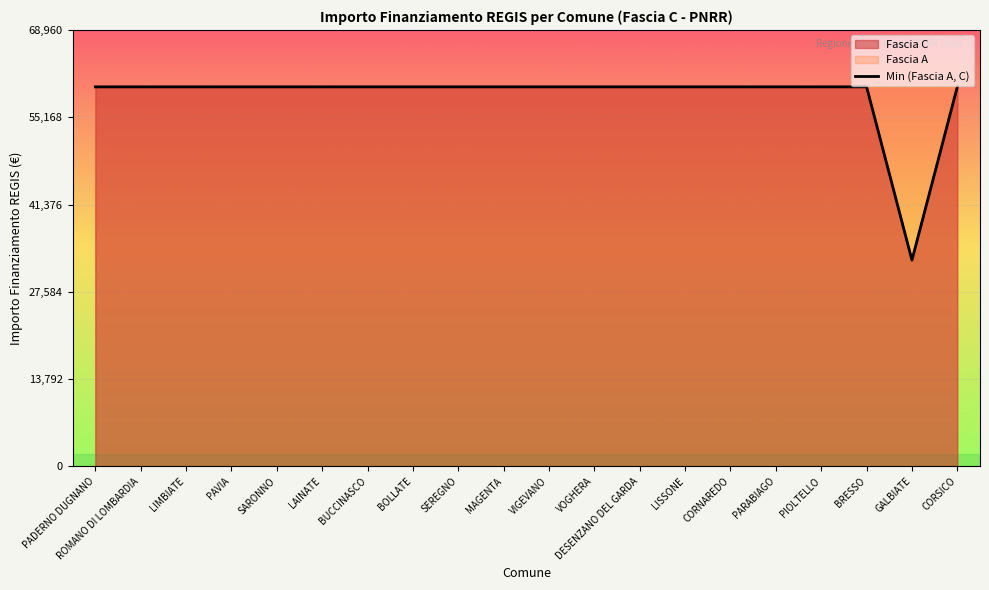

What is the minimum value shown in the chart?

32589